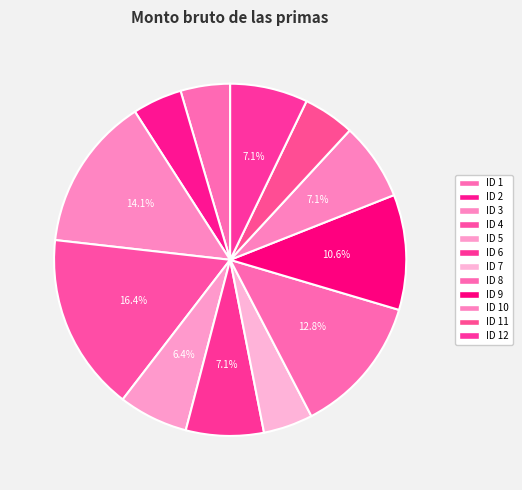

Count the number of slices in the pie.

12